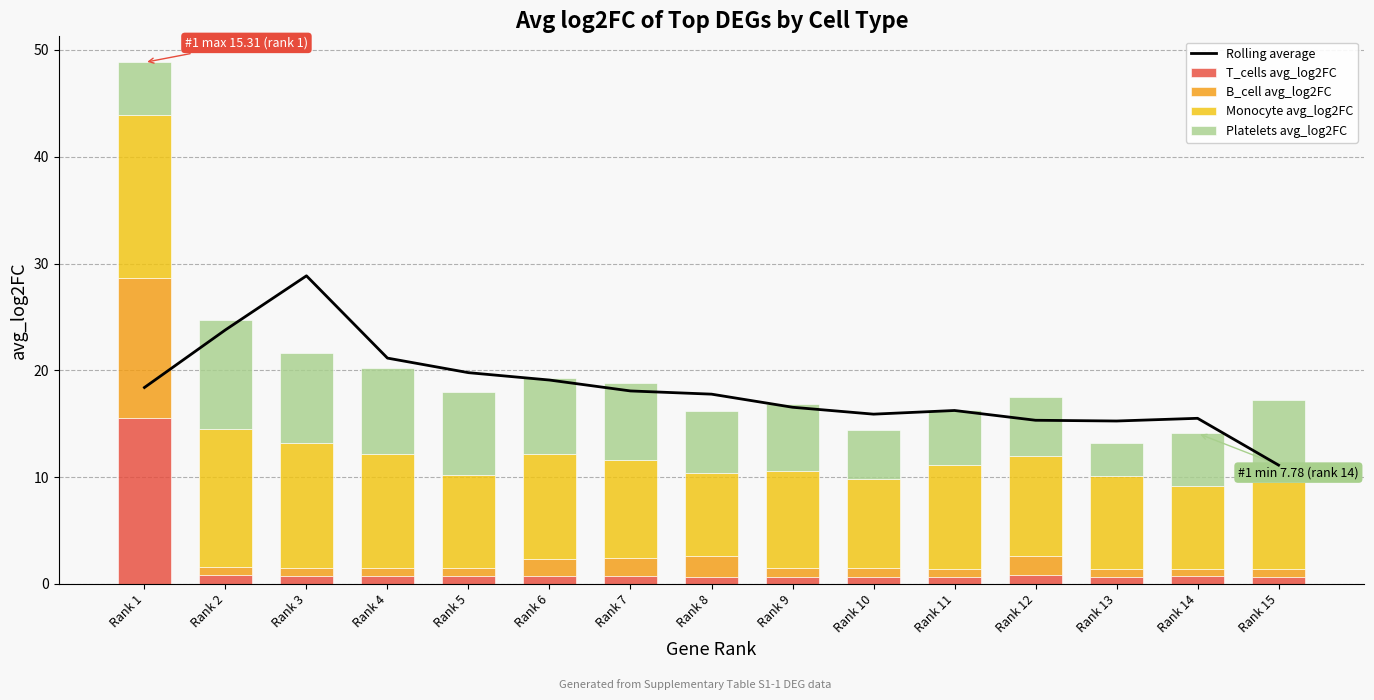

At which category does the chart reach its minimum across all series?

Rank 13